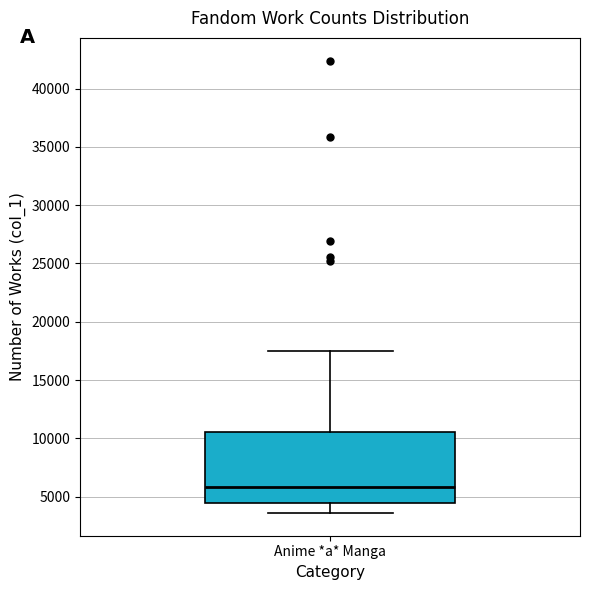

Read this box plot against the y-axis: the position of the median line, the range covered by the box, and the ends of both whiskers. The values are not printed on the chart, so give them approximately, as read against the axis.

median 6000, box 4500 to 10500, whiskers 3500 to 17500